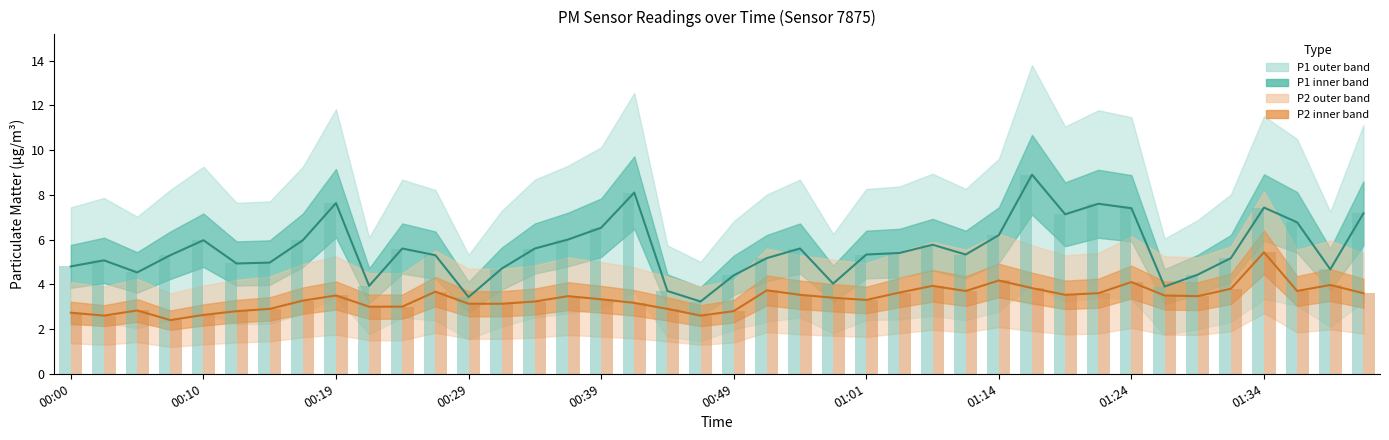

What is the difference between the highest and lowest values at 01:14?

2.7